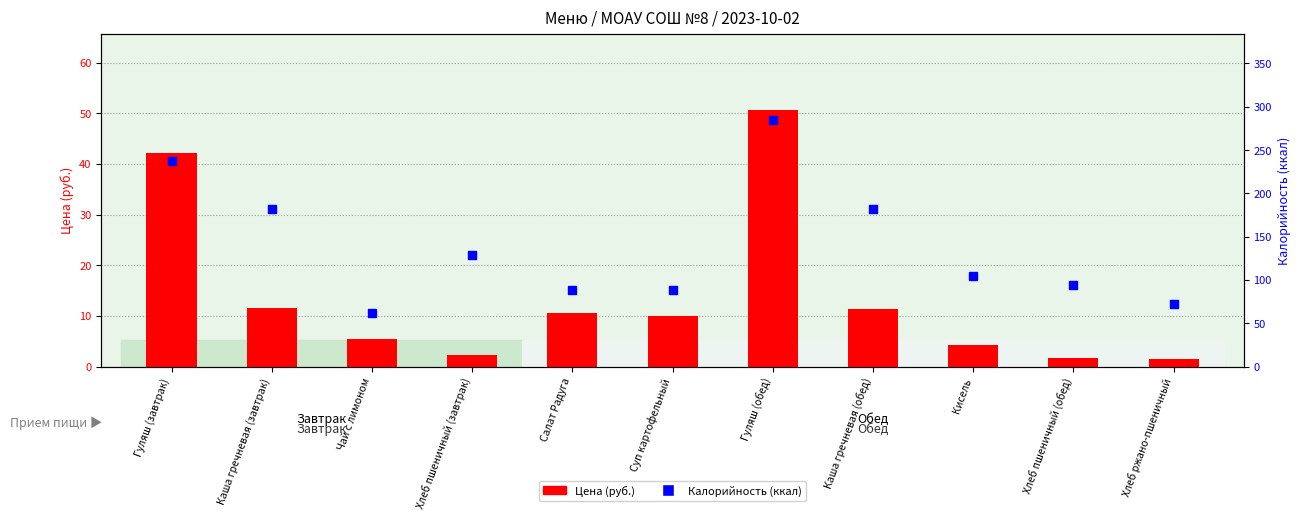

Which series has the largest Y range (max minus min)?

Калорийность (ккал)